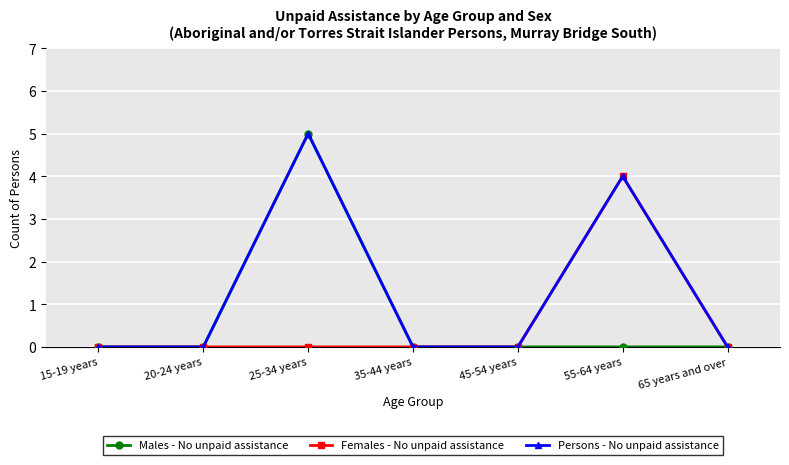

What position from the right is 55-64 years?

2